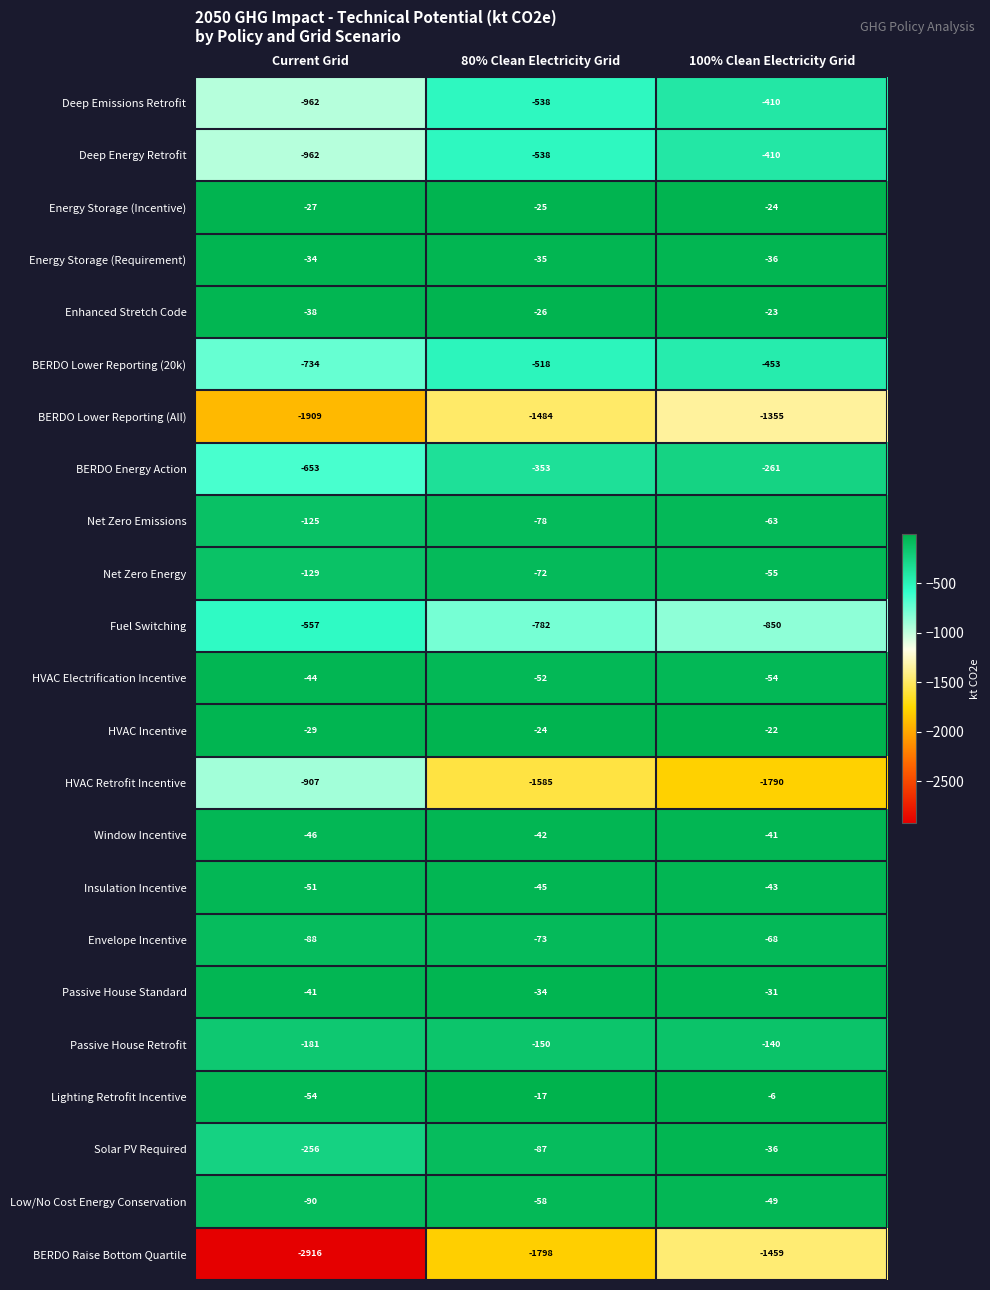

Rank the categories by Insulation Incentive value from lowest to highest.

Current Grid, 80% Clean Electricity Grid, 100% Clean Electricity Grid